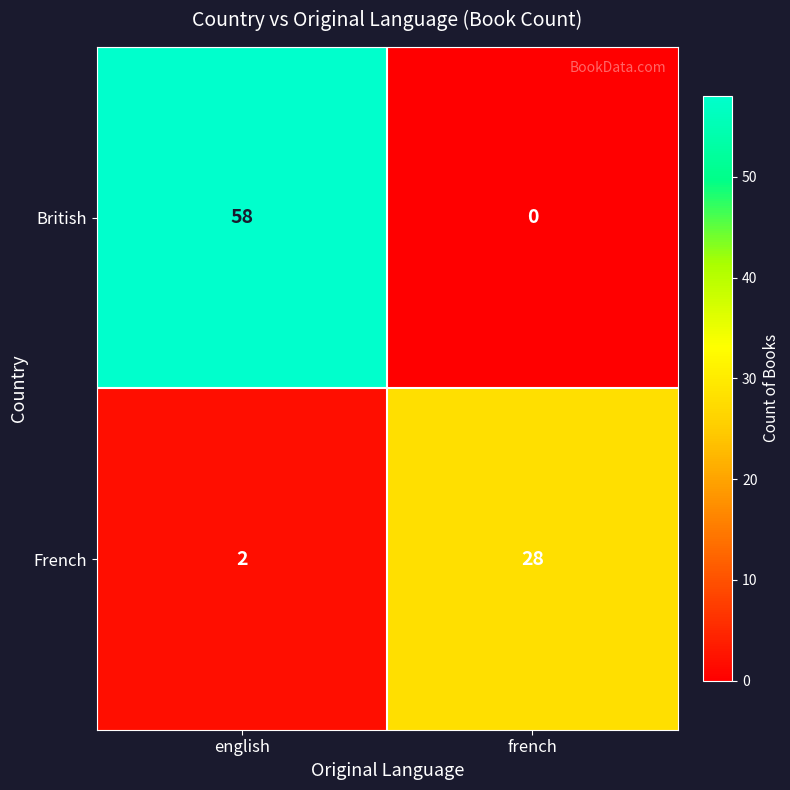

List the series in order of their overall mean, lowest first.

French, British